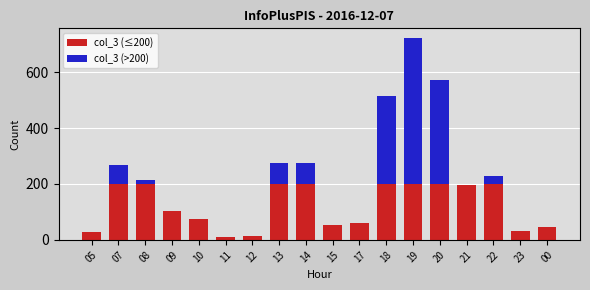

At which category is the sum across all series the highest?

19